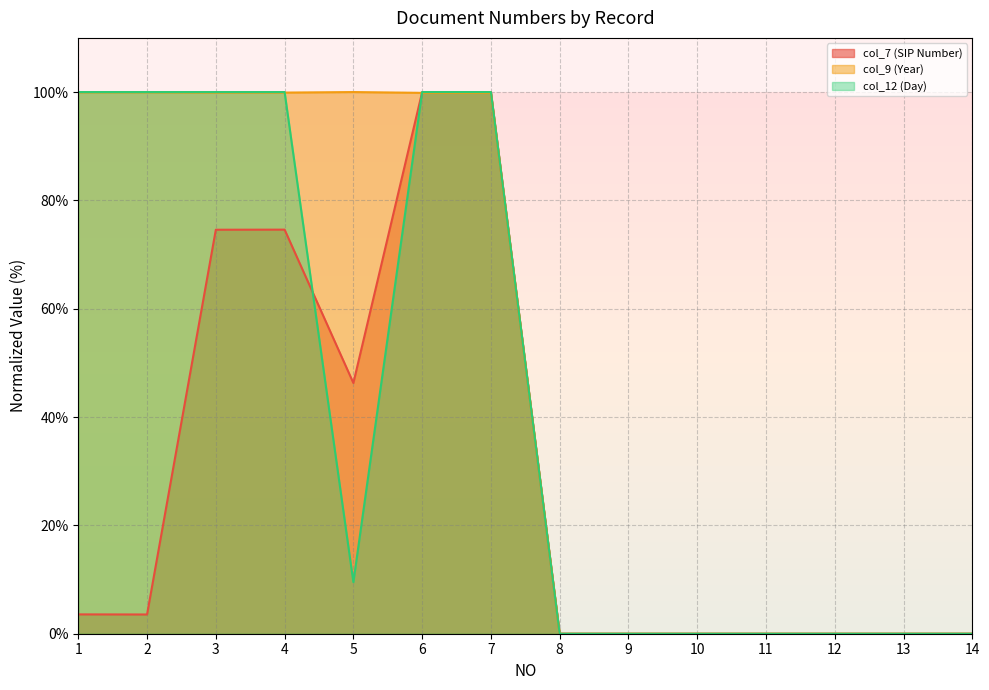

Does the chart have visible grid lines?

Yes